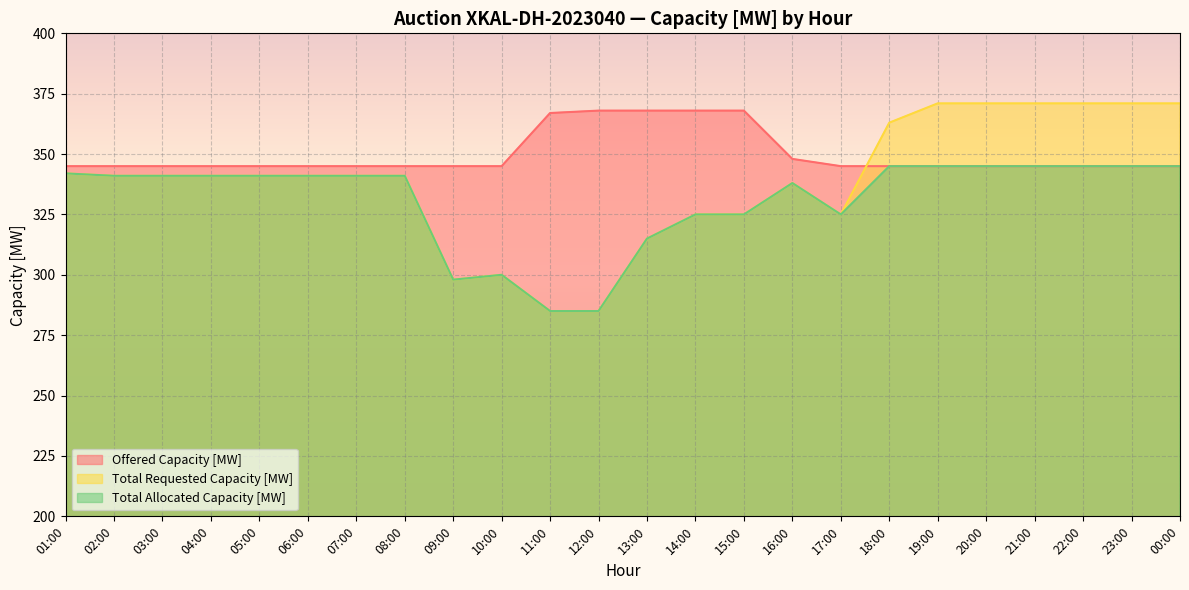

Reading left to right, transcribe all the data shown in this chart.

Offered Capacity [MW]: 345	345	345	345	345	345	345	345	345	345	367	368	368	368	368	348	345	345	345	345	345	345	345	345
Total Requested Capacity [MW]: 342	341	341	341	341	341	341	341	298	300	285	285	315	325	325	338	325	363	371	371	371	371	371	371
Total Allocated Capacity [MW]: 342	341	341	341	341	341	341	341	298	300	285	285	315	325	325	338	325	345	345	345	345	345	345	345